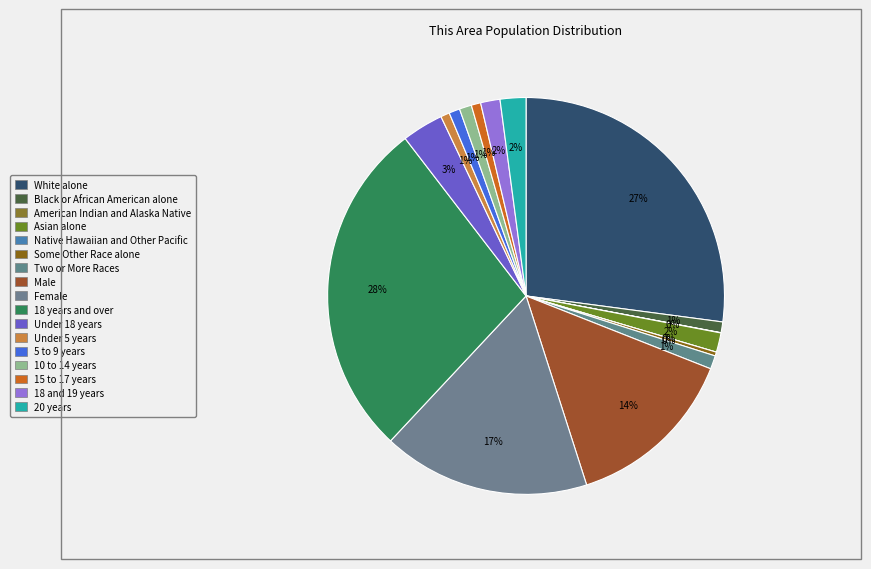

Which has a higher value, Black or African American alone or Asian alone?

Asian alone